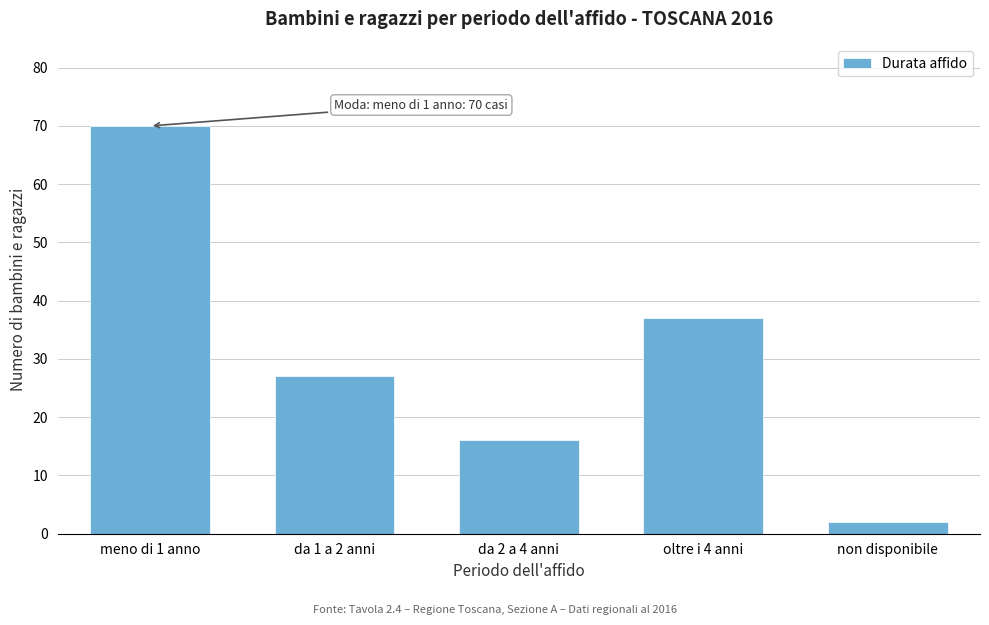

Reading left to right, what are all the values shown in this chart?

meno di 1 anno=70	da 1 a 2 anni=27	da 2 a 4 anni=16	oltre i 4 anni=37	non disponibile=2